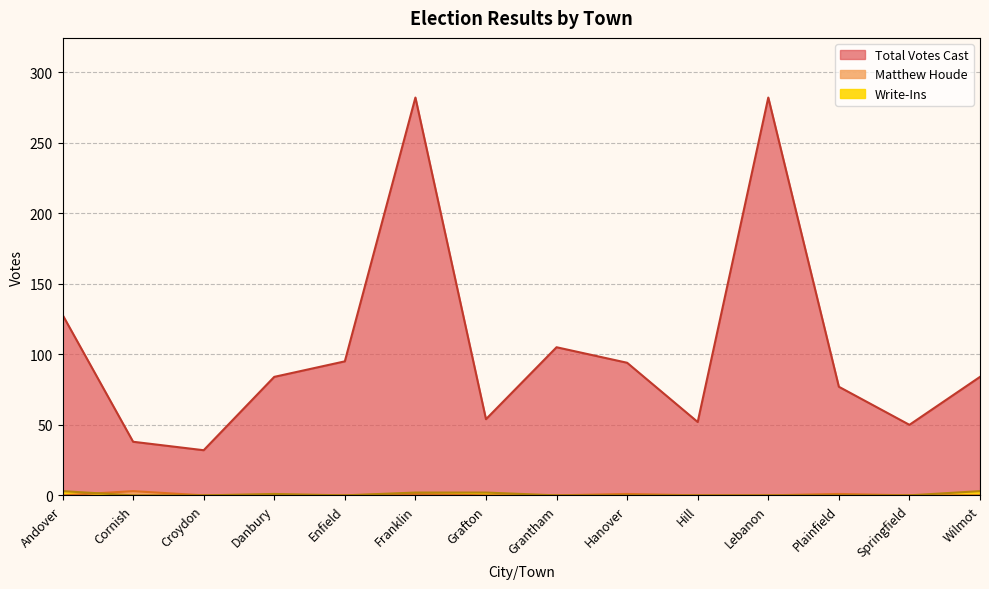

How many lines are shown in the chart?

3